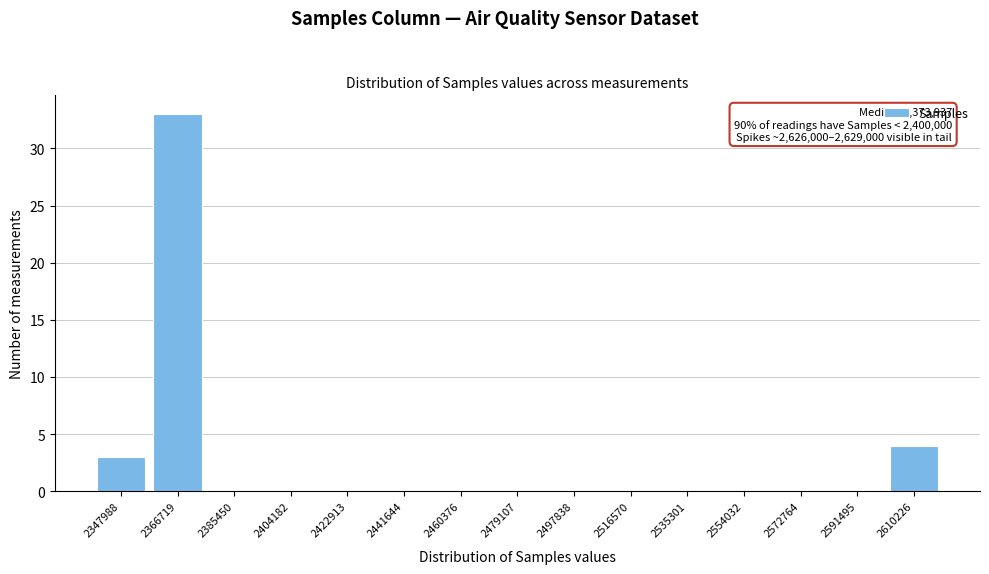

Reading right to left, what are all the values shown in this chart?

2610226=4	2591495=0	2572764=0	2554032=0	2535301=0	2516570=0	2497838=0	2479107=0	2460376=0	2441644=0	2422913=0	2404182=0	2385450=0	2366719=33	2347988=3